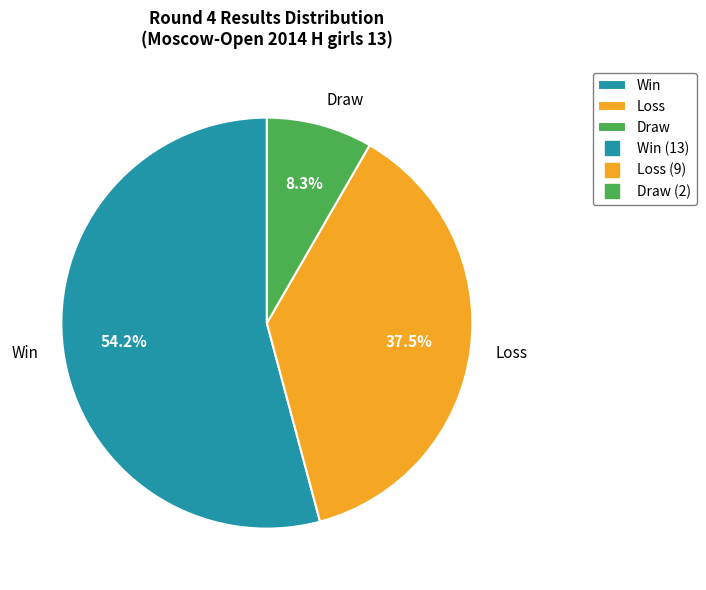

Which slice is the largest?

Win